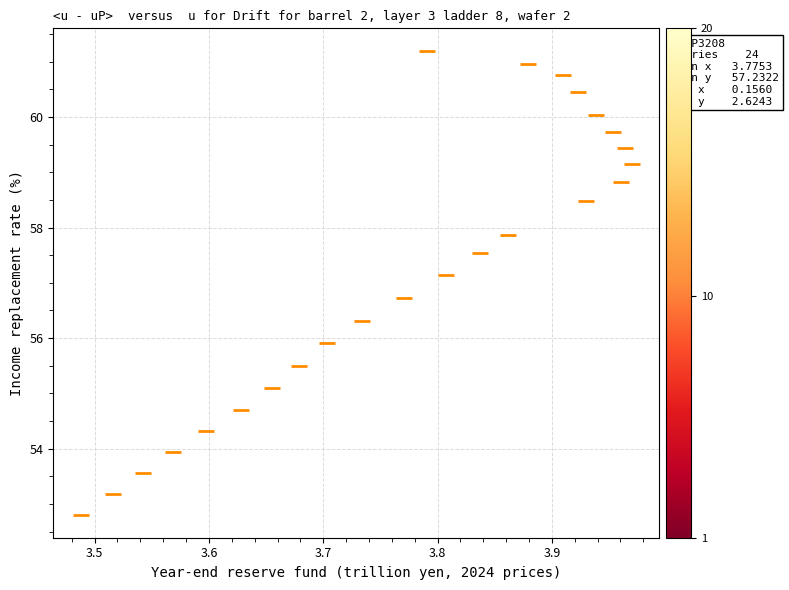

What Y value in the scatter plot is closest to 56?

55.9